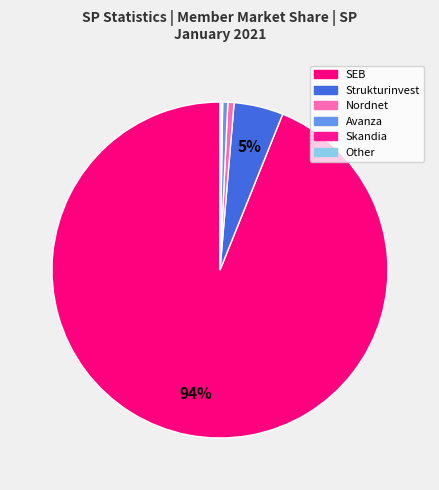

Which category has the biggest portion of the pie?

SEB